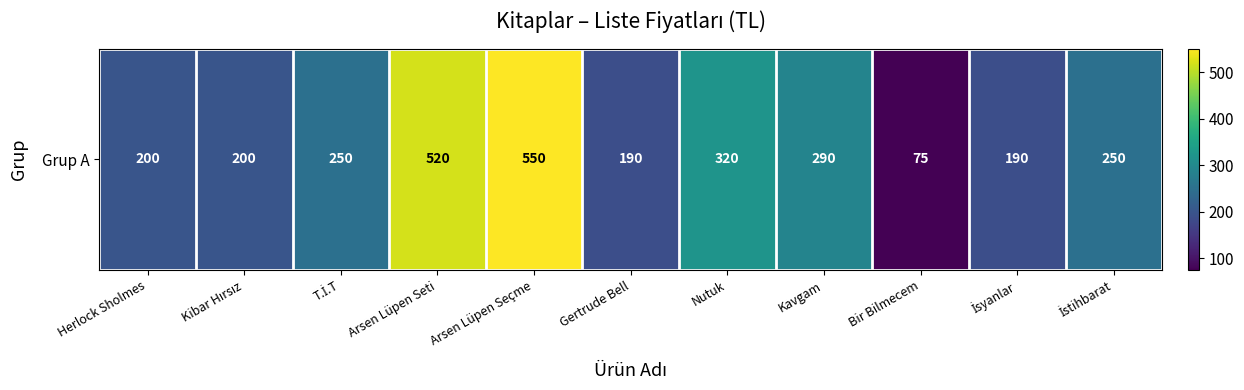

What is the smallest value displayed?

75